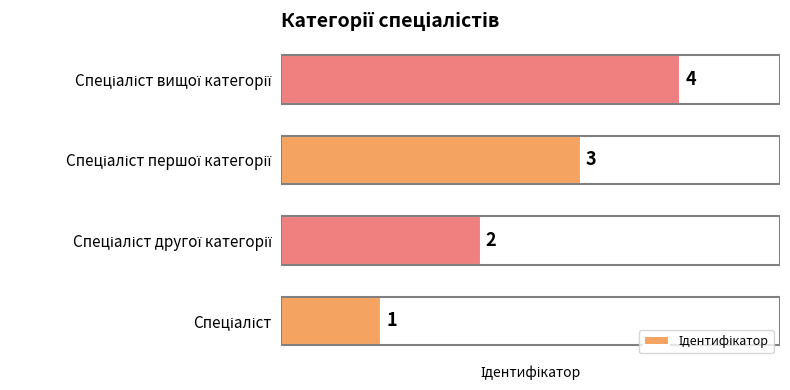

Count the values in the range 2 to 4.

3